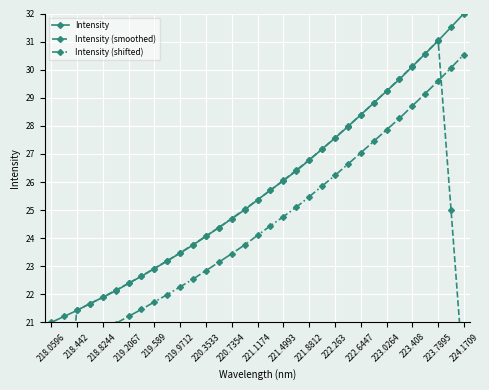

What is the spread (max minus min) of values at 218.0596?

8.3